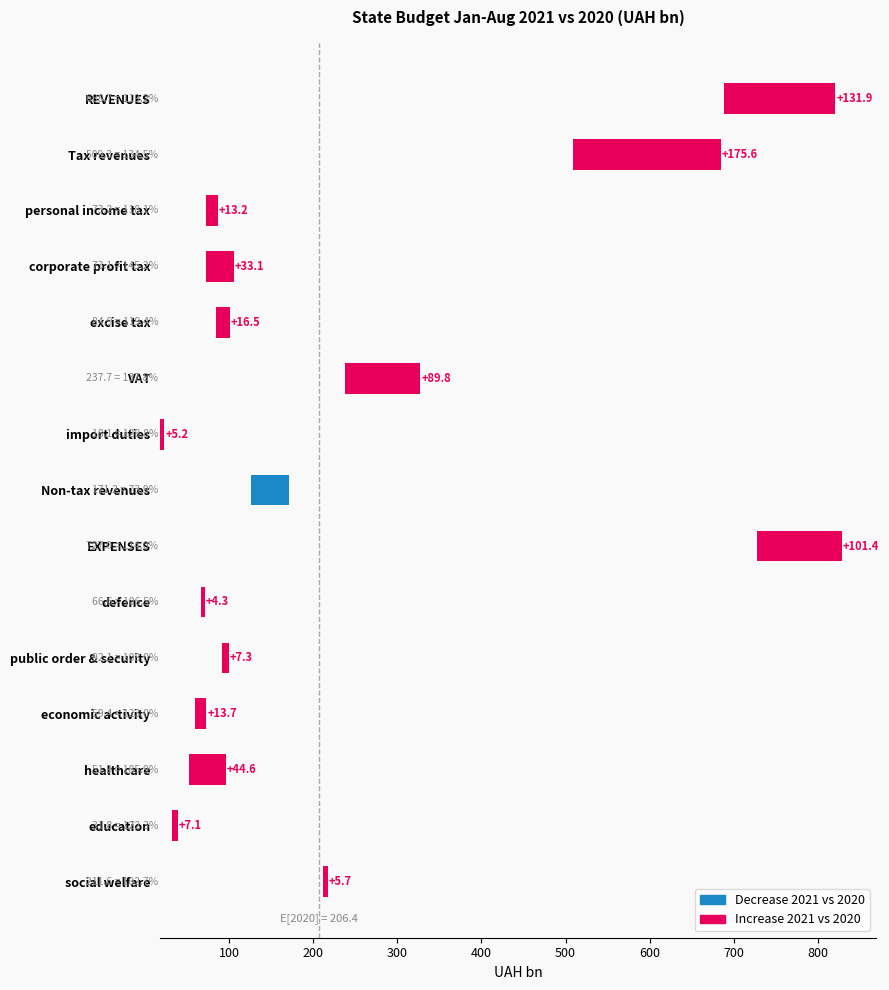

How many values are below zero?

1